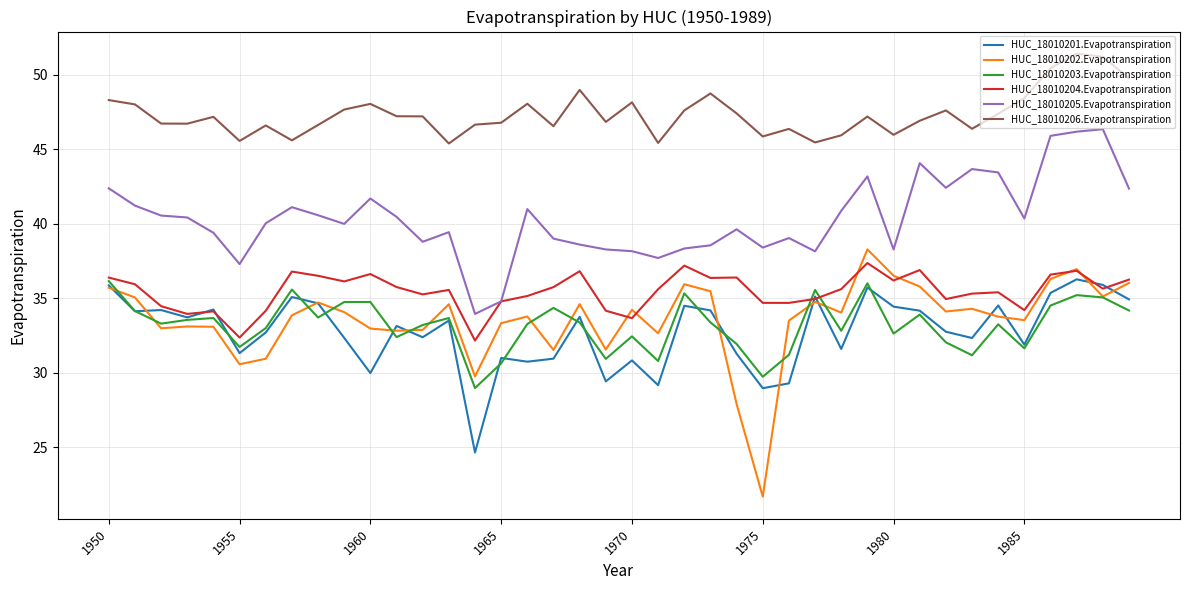

What is the minimum value shown in the chart?

21.7